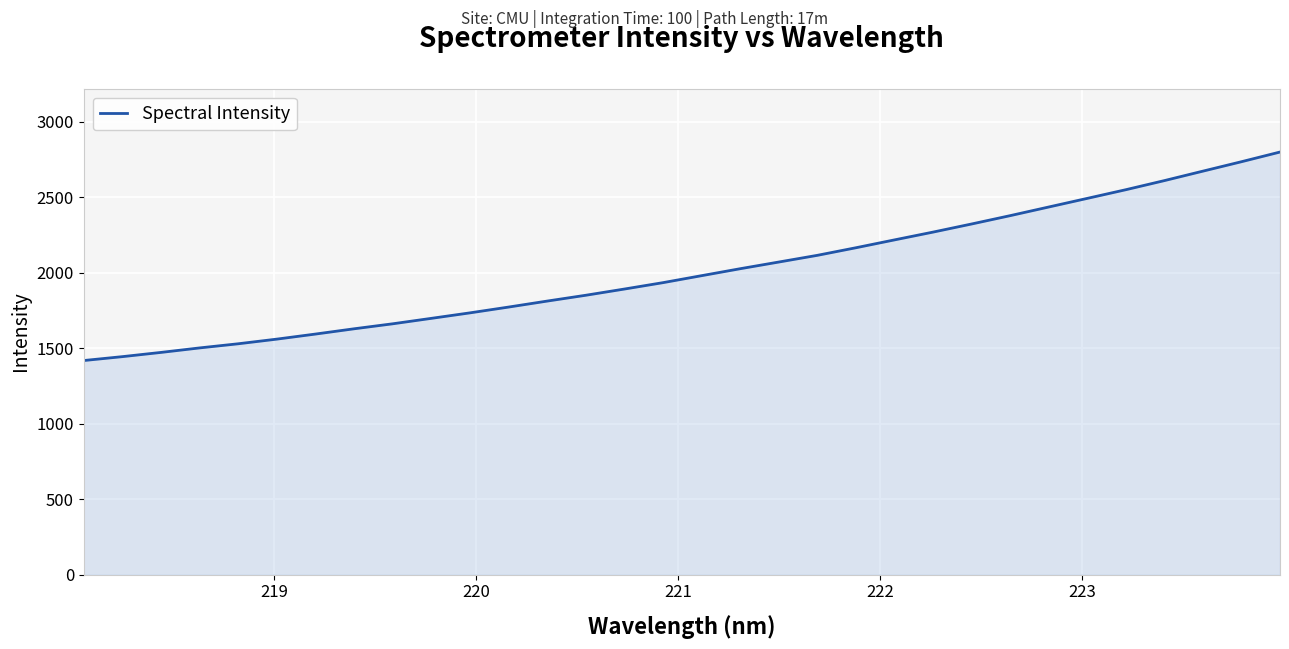

What is the minimum value shown in the chart?

1417.2